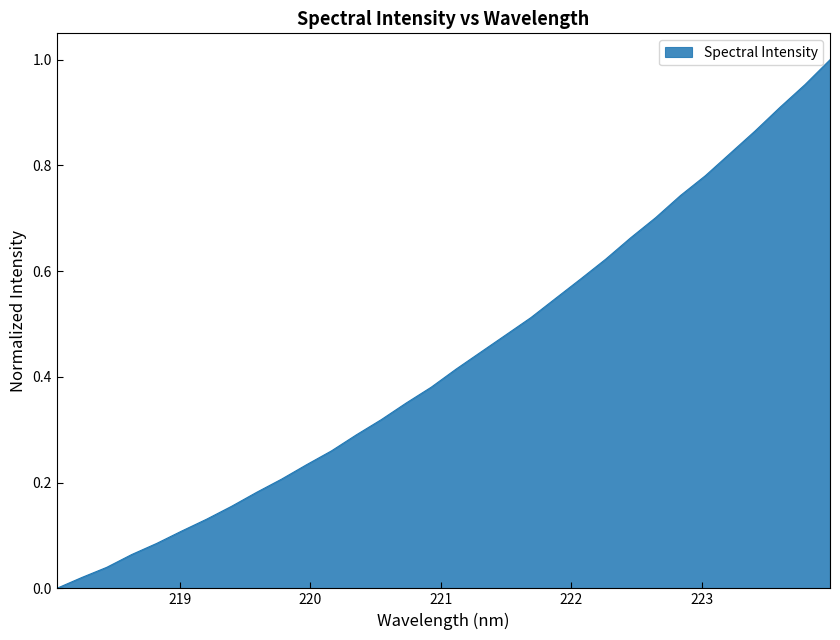

Is this an area chart (filled region under the line)?

Yes